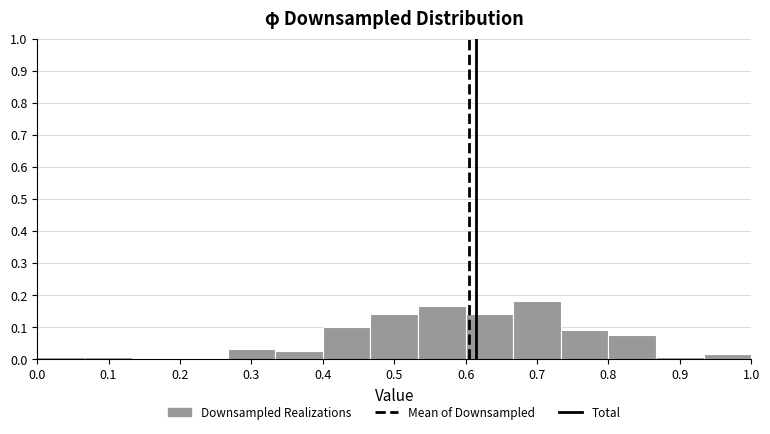

Over which range of the x-axis is the bar tallest?

0.67 to 0.73